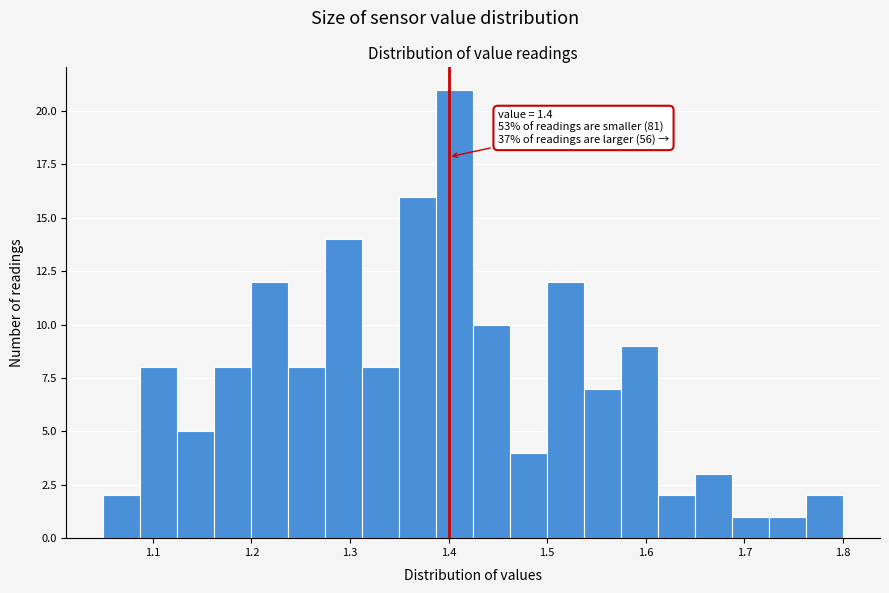

Around what value on the x-axis is the tallest bar? Give the approximate position of its centre, as read against the axis.

1.41